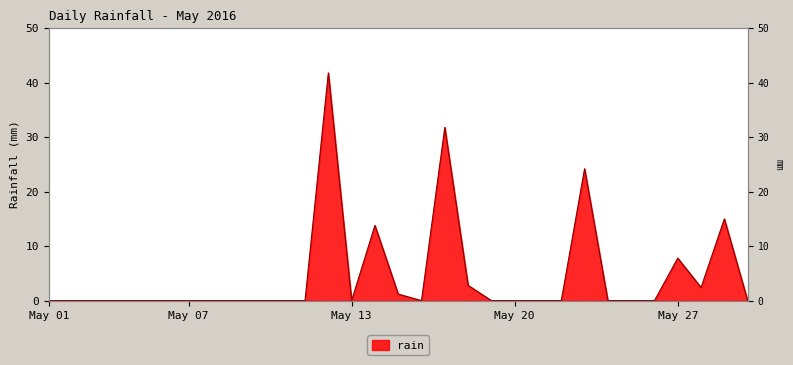

Reading left to right, transcribe all the data shown in this chart.

0.0	0.0	0.0	0.0	0.0	0.0	0.0	0.0	0.0	0.0	0.0	0.0	41.8	0.0	13.8	1.2	0.0	31.8	2.8	0.0	0.0	0.0	0.0	24.2	0.0	0.0	0.0	7.8	2.4	15.0	0.0